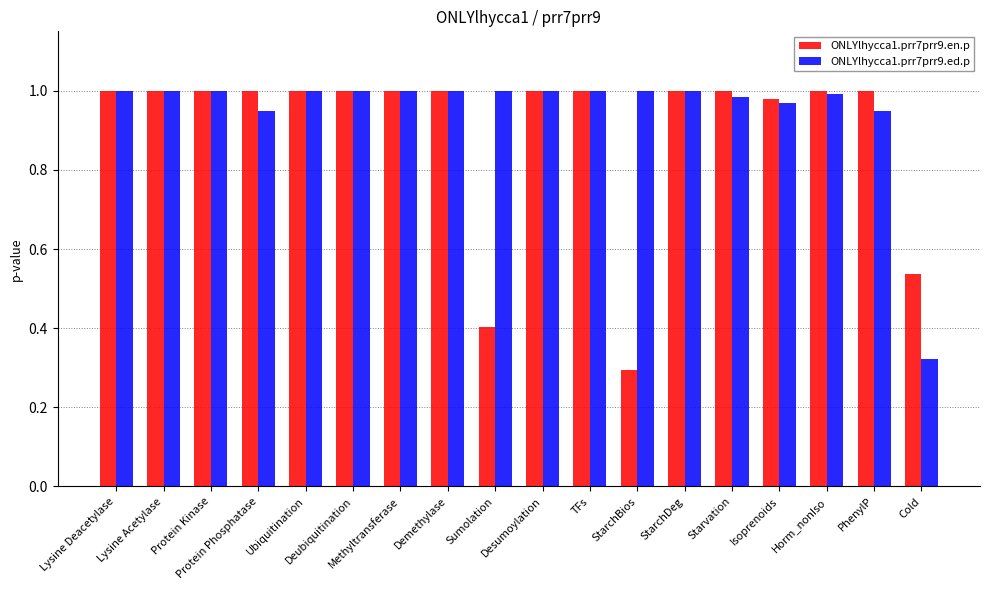

What is the total value across all series at Protein Phosphatase?

1.9